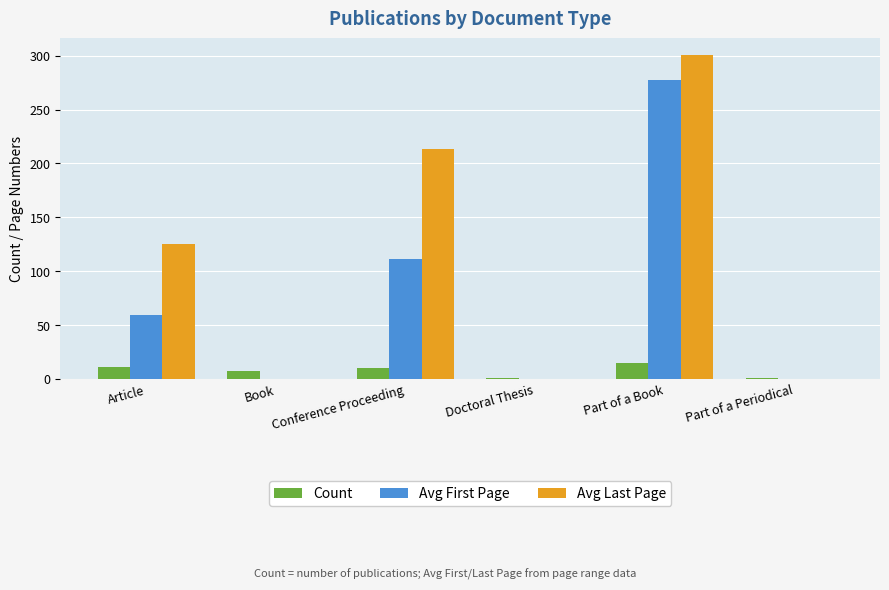

At which category is the sum across all series the highest?

Part of a Book